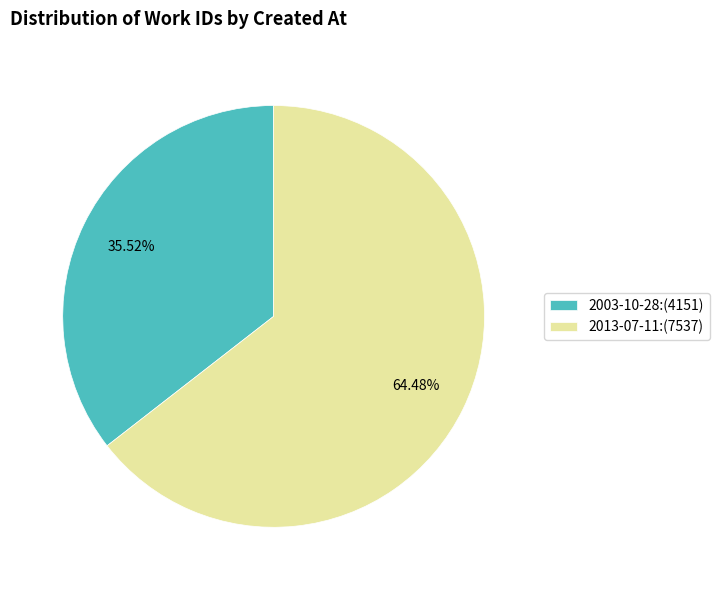

The 2003-10-28 slice represents 48% of the pie. True or false?

False